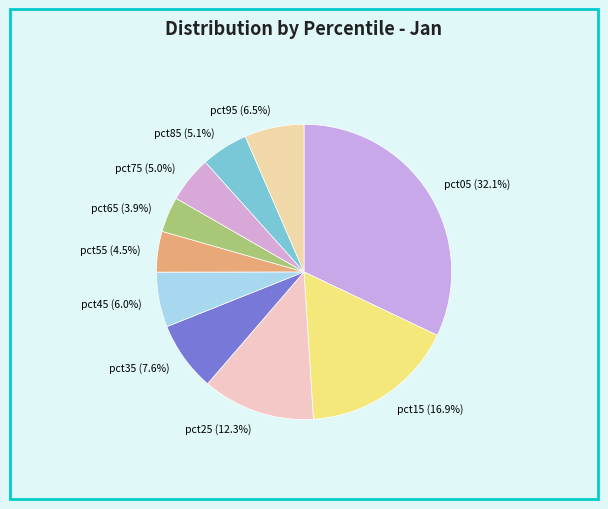

What percentage do pct85 and pct95 together represent?

11.6%